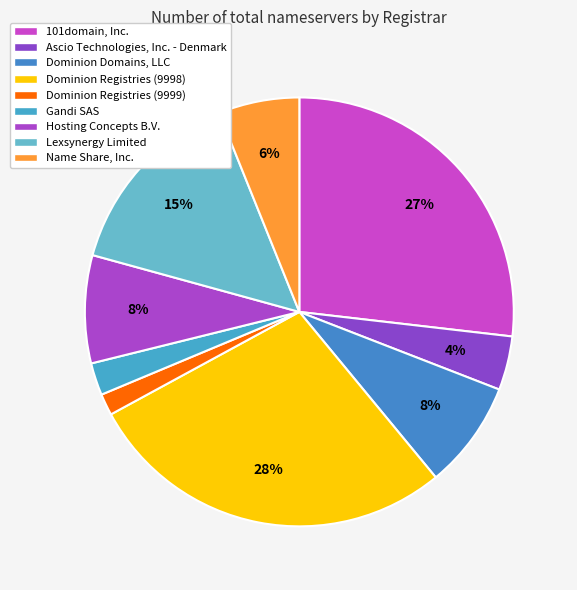

What is the ratio of the value at Gandi SAS to the value at Ascio Technologies, Inc. - Denmark?

0.6